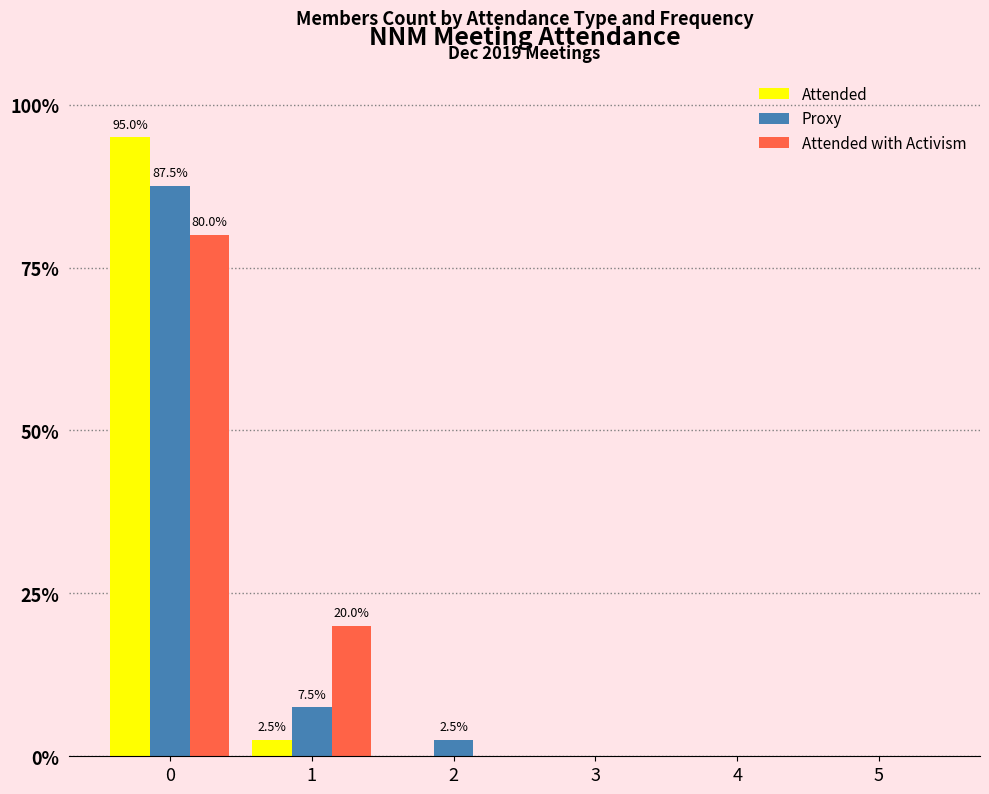

The Proxy series shows 0.0 at 4. True or false?

True